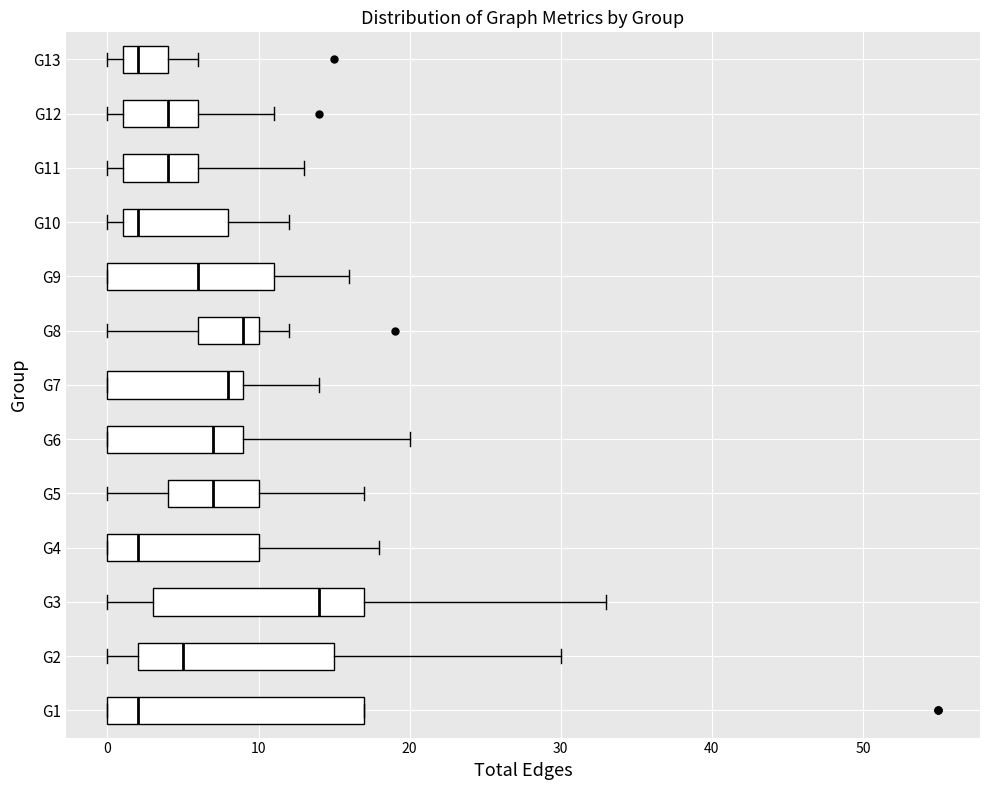

Where is the left edge of the box for G9 on the x-axis? The values are not printed on the chart, so give them approximately, as read against the axis.

0